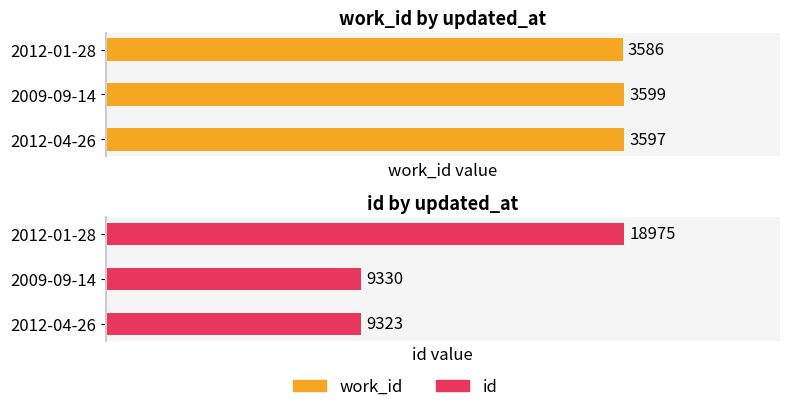

How many categories are shown in the chart?

3